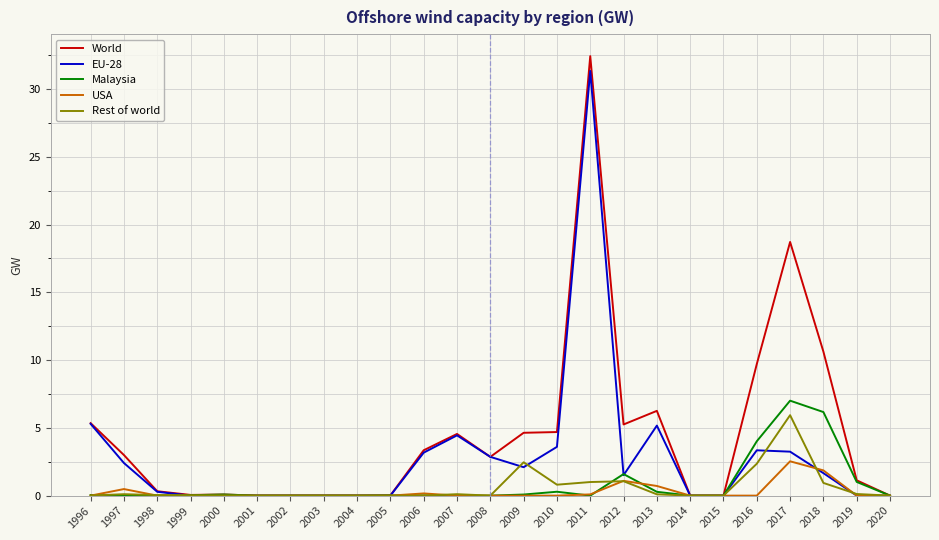

What is the highest value of the Rest of world series?

5.9